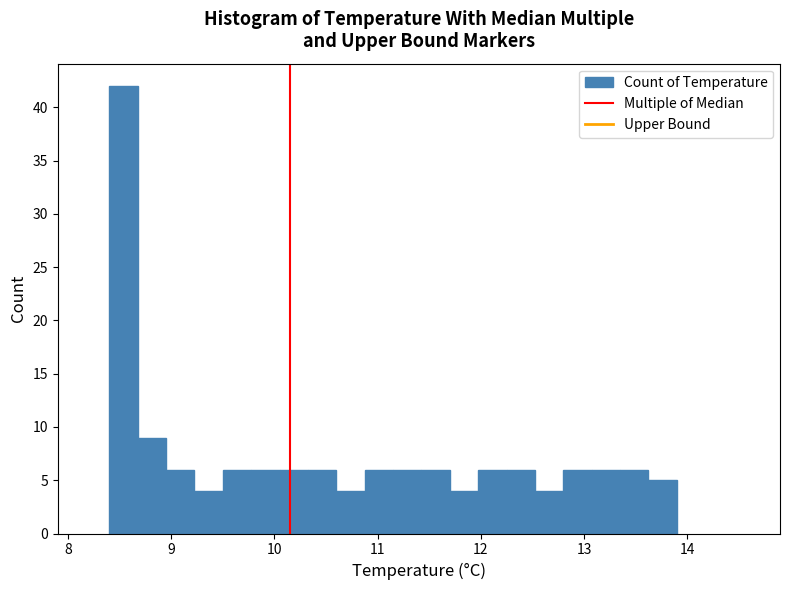

Around what value on the x-axis is the tallest bar? Give the approximate position of its centre, as read against the axis.

8.5